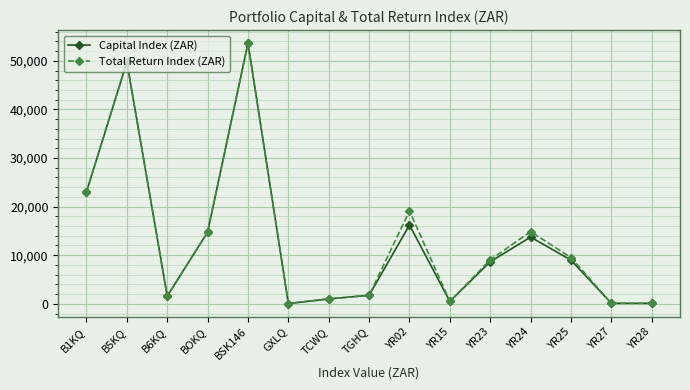

Where is Capital Index (ZAR) nearest to the value 26848?

B1KQ